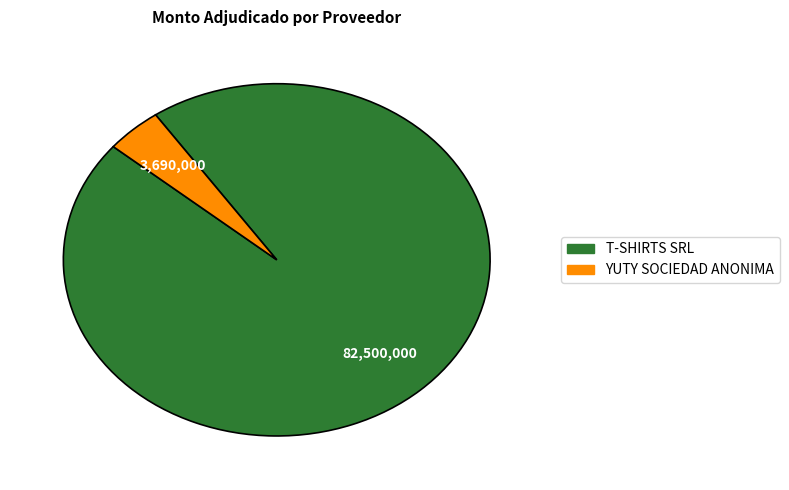

Rank the categories by value from lowest to highest.

YUTY SOCIEDAD ANONIMA, T-SHIRTS SRL